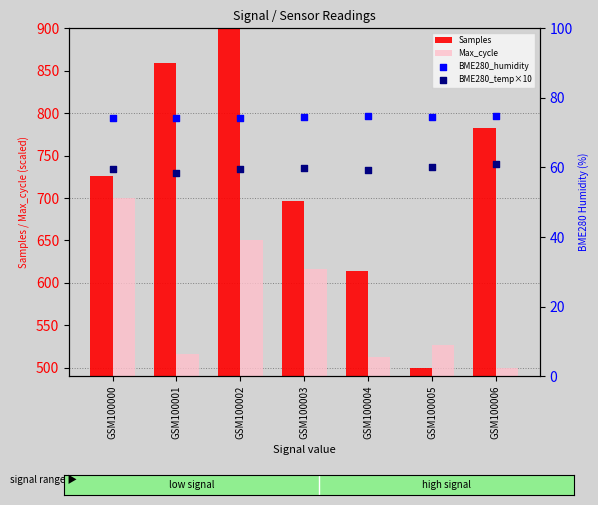

Which series contains the lowest Y value?

BME280_temp×10